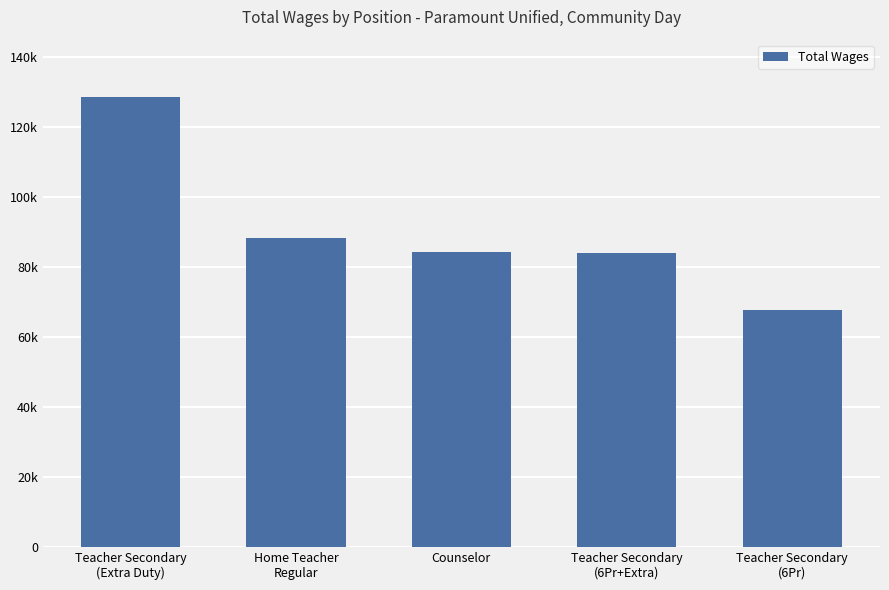

What is the label of the 3rd bar from the right?

Counselor